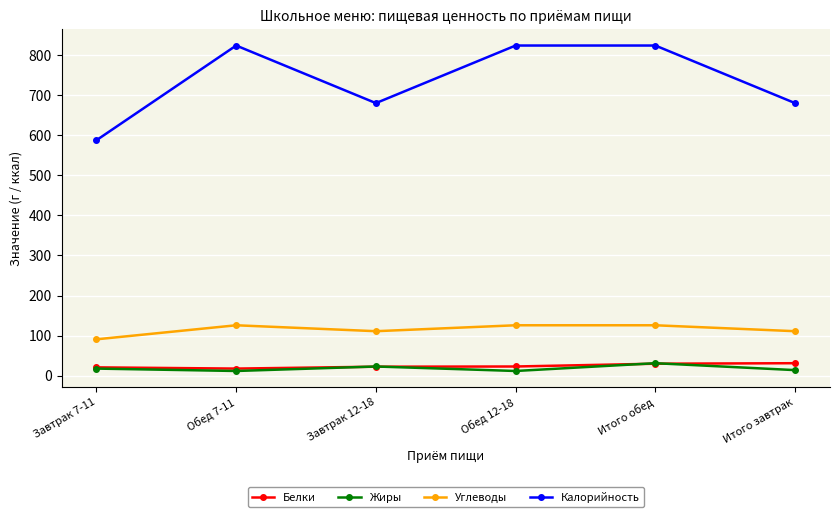

What is the difference between the Углеводы values at Обед 7-11 and Завтрак 7-11?

35.0